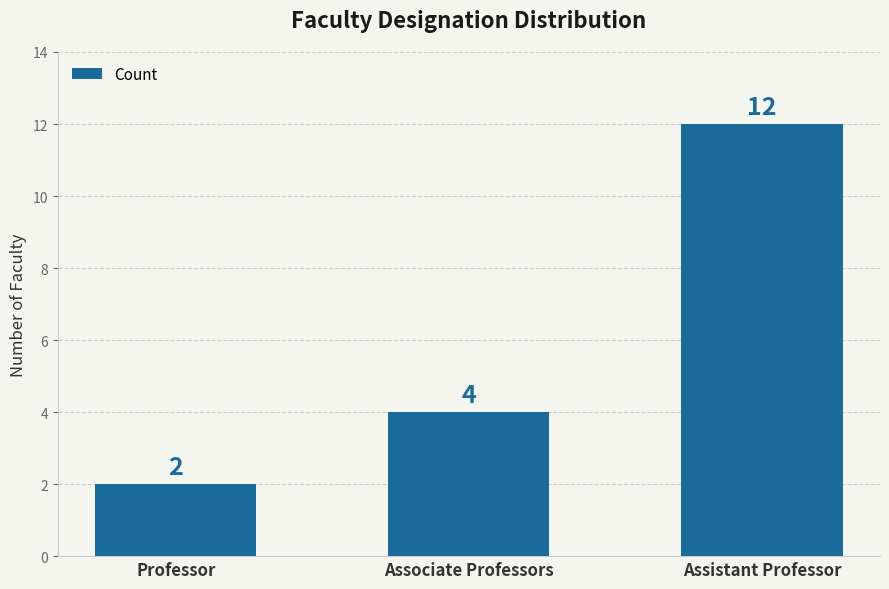

Count the values in the range 2 to 12.

3